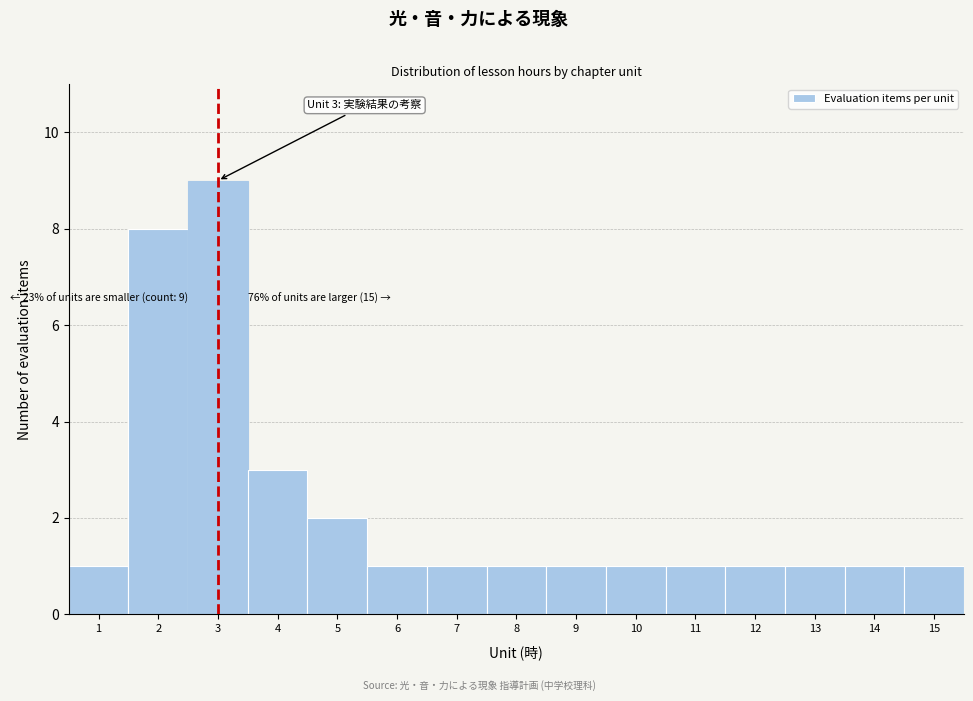

Over which range of the x-axis is the bar tallest?

2.5 to 3.5